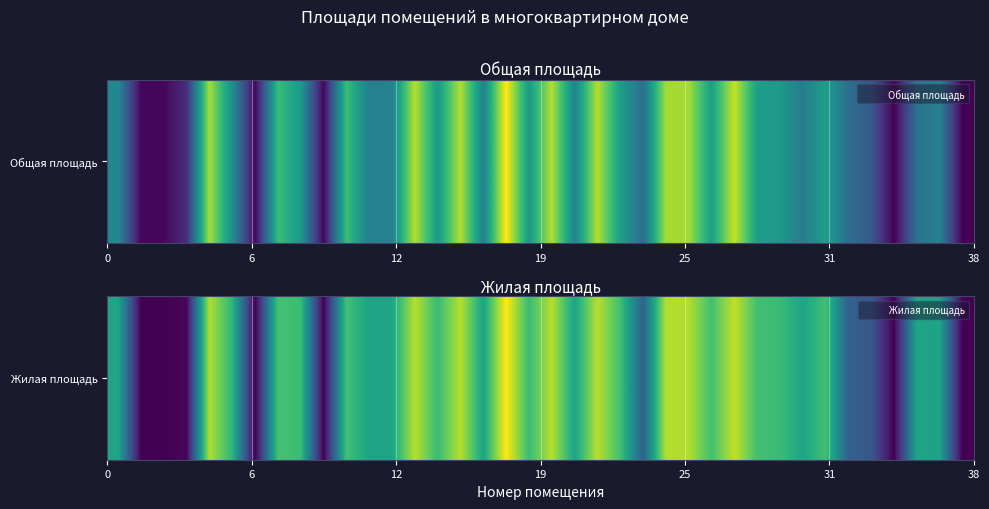

What is the sum of all values?

1376.9